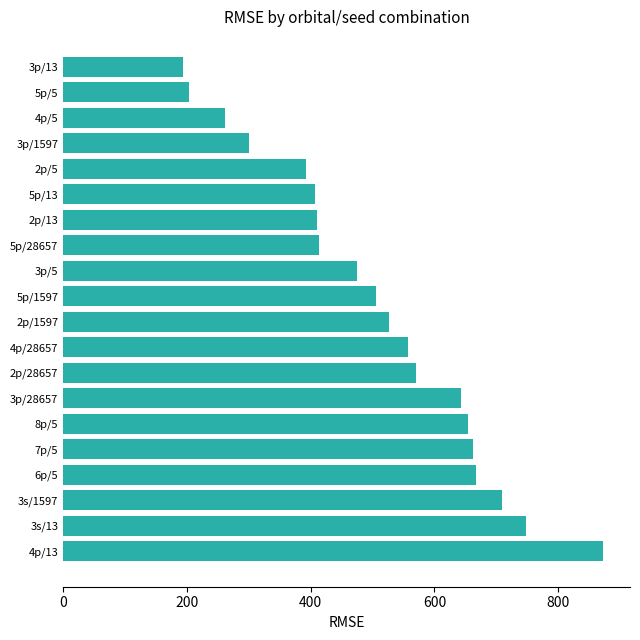

What is the smallest value displayed?

192.9